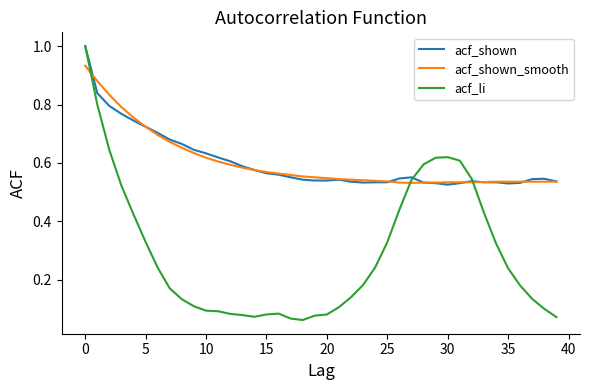

What is the maximum value for acf_shown?

1.0